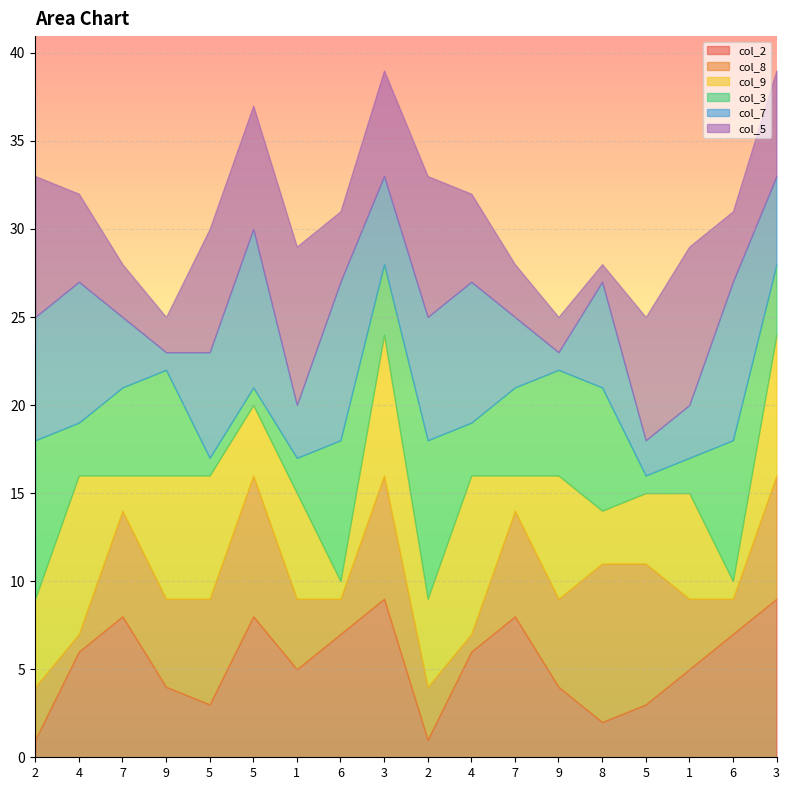

Is it true that col_5 equals 7 at 4?

False